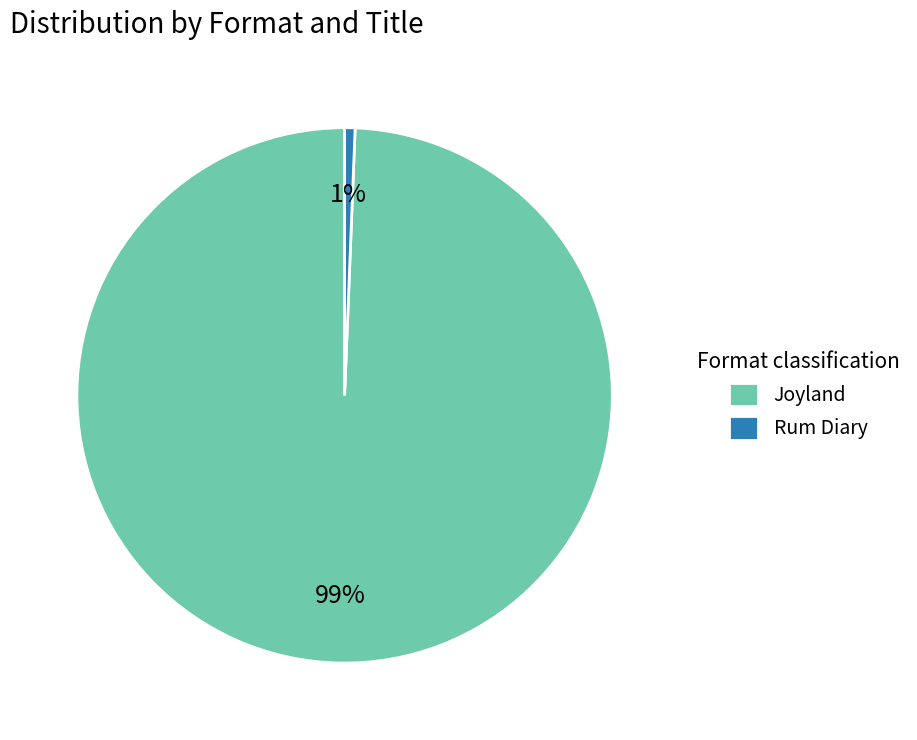

How many segments does this pie chart have?

2